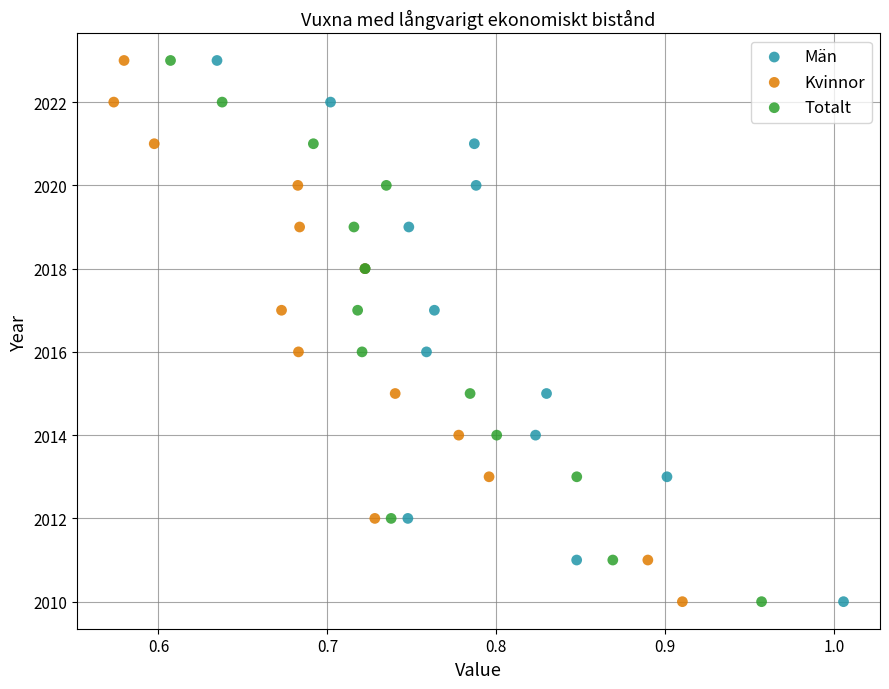

What are all the series names shown in the legend?

Män, Kvinnor, Totalt